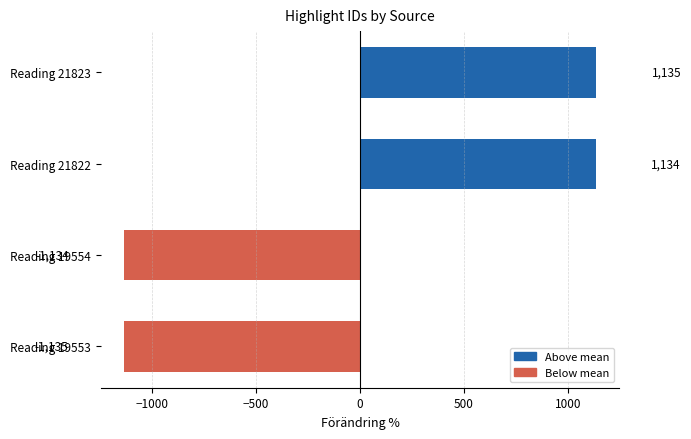

What is the difference between the maximum and minimum values?

2270